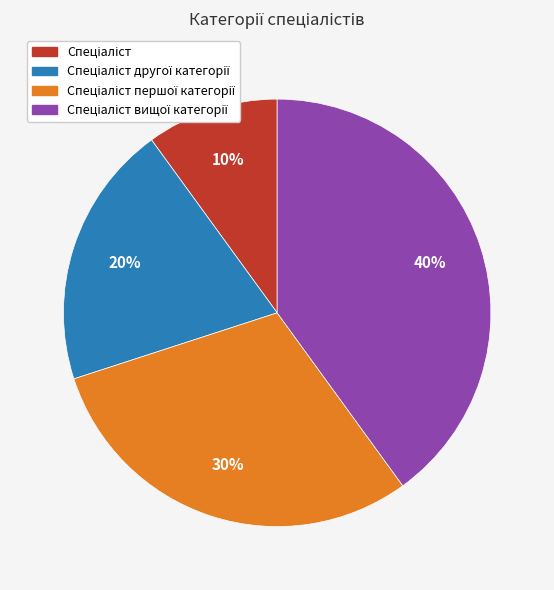

Is there a majority slice in this chart?

No